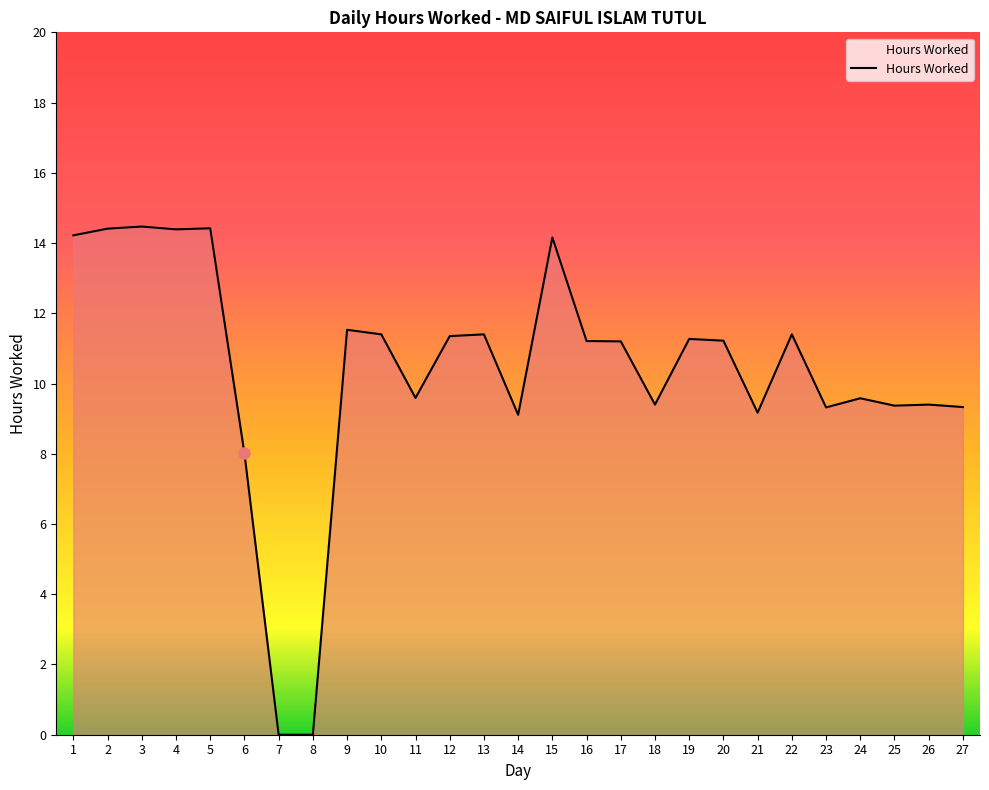

Does the chart display data point markers on the line(s)?

No